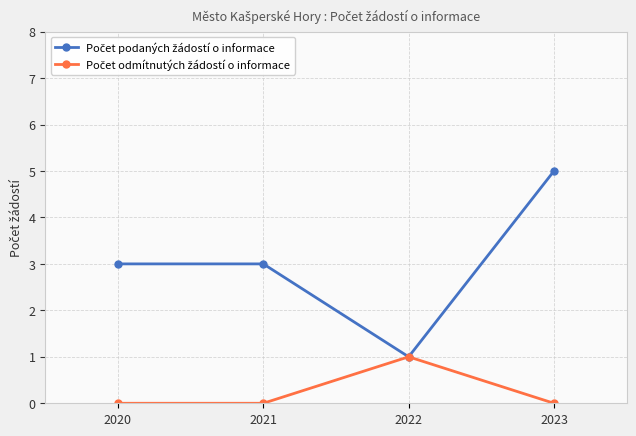

What is the greatest value displayed?

5